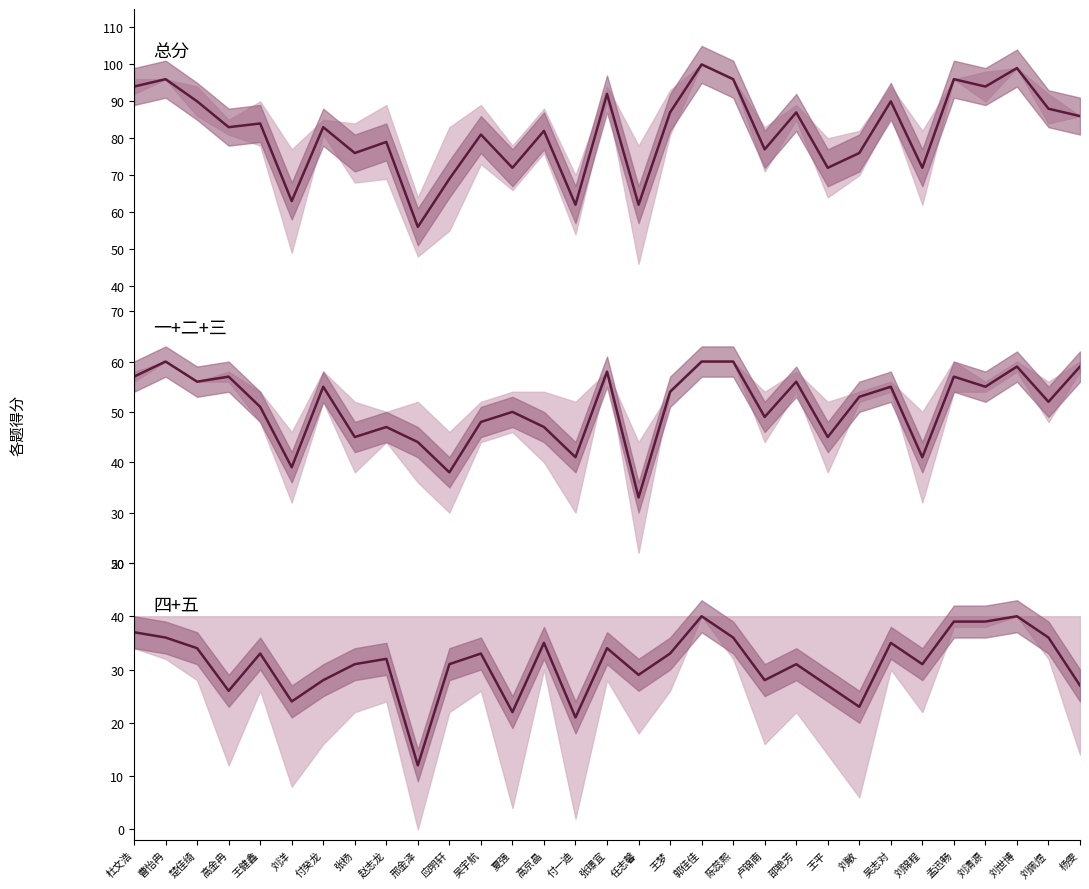

At which label is 一+二+三 closest to 46?

张杨